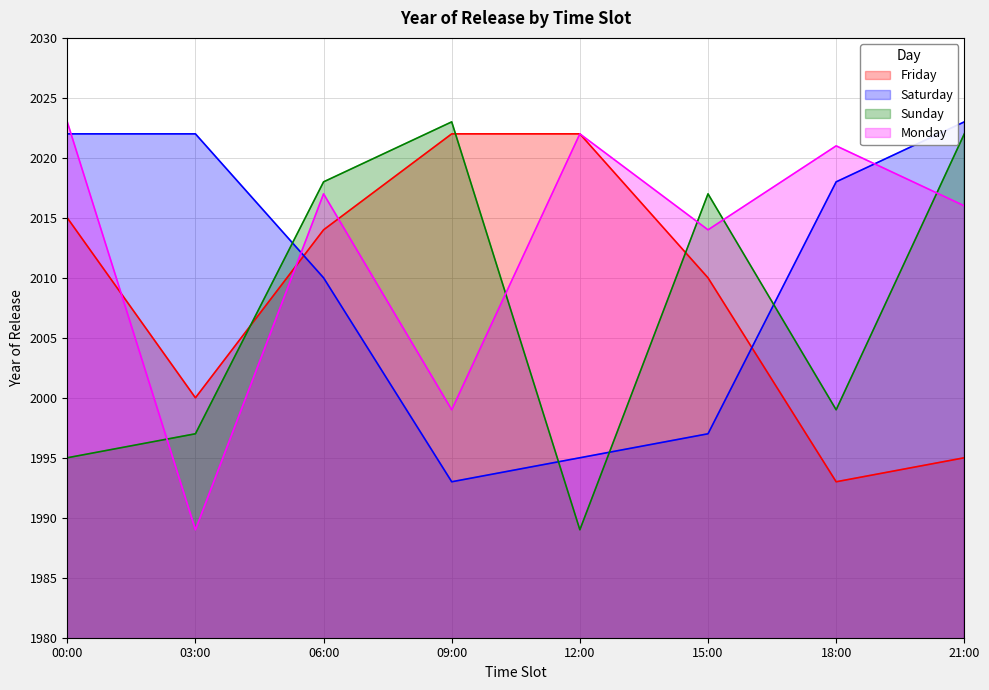

Is the value of Friday at 15:00 greater than the value of Monday at 12:00?

No